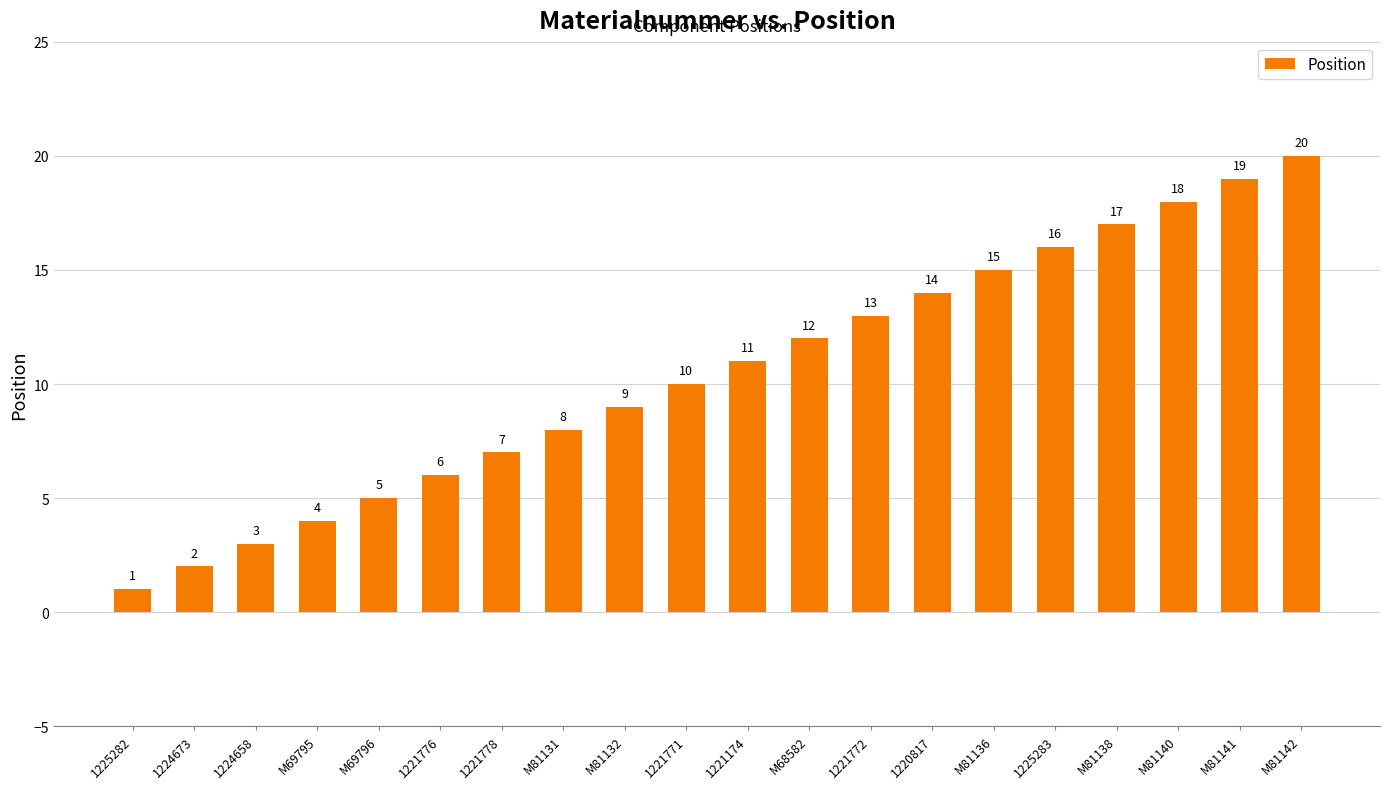

What is the change in value from M68582 to M81136?

+3